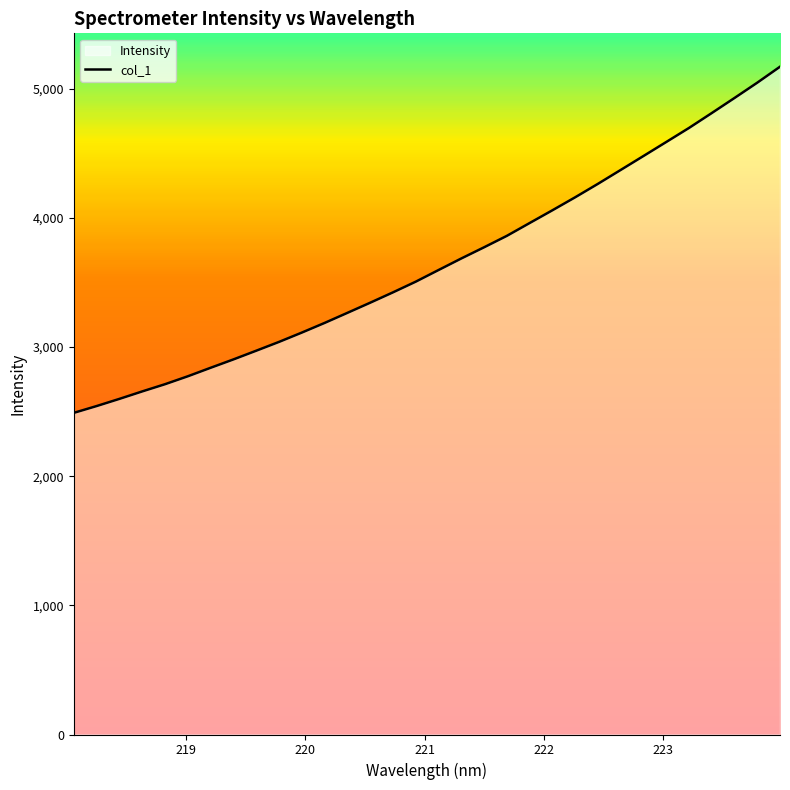

How many distinct data groups are displayed?

1